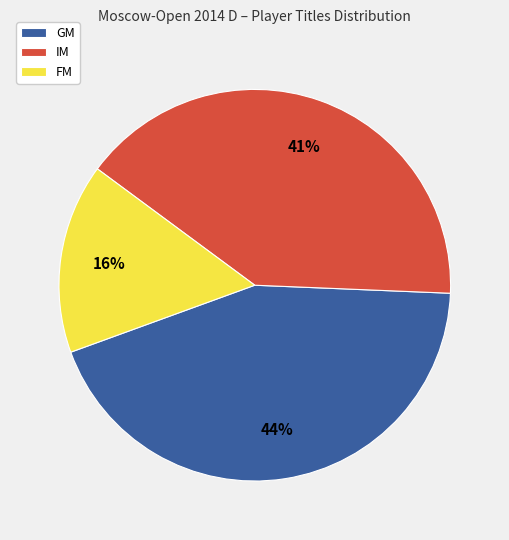

Count the number of slices in the pie.

3